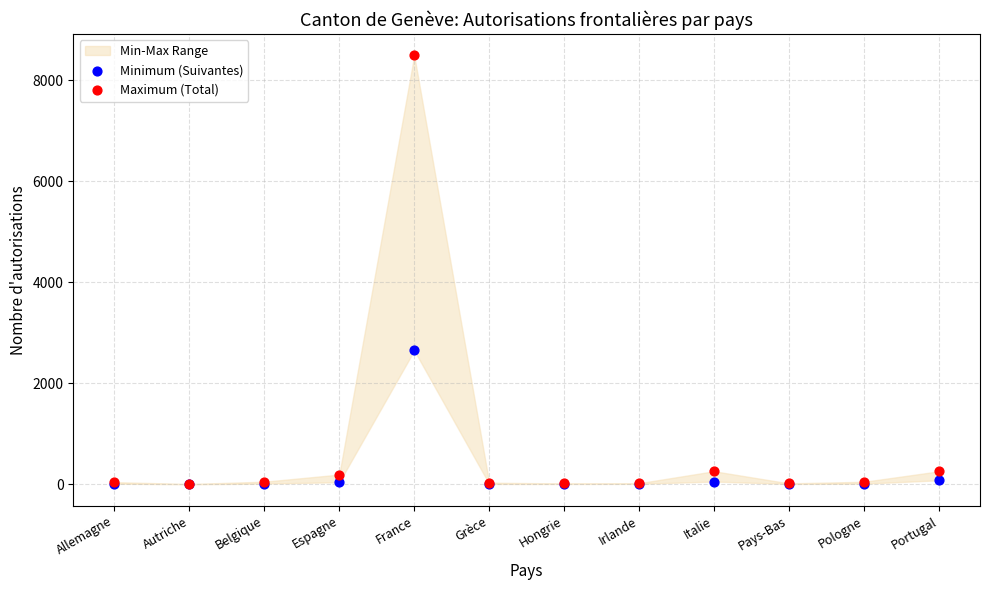

In the Maximum (Total) series, what Y value is closest to 4247?

258